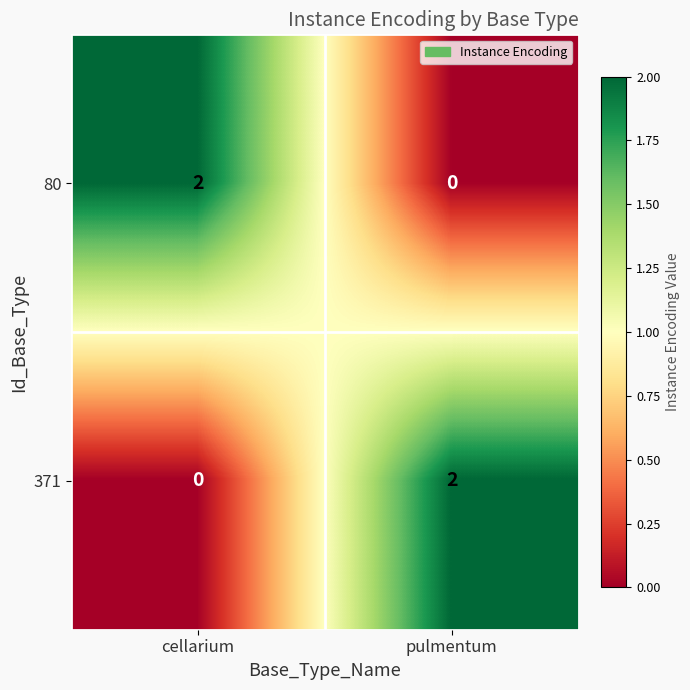

Which category has the highest value in the 371 series?

pulmentum